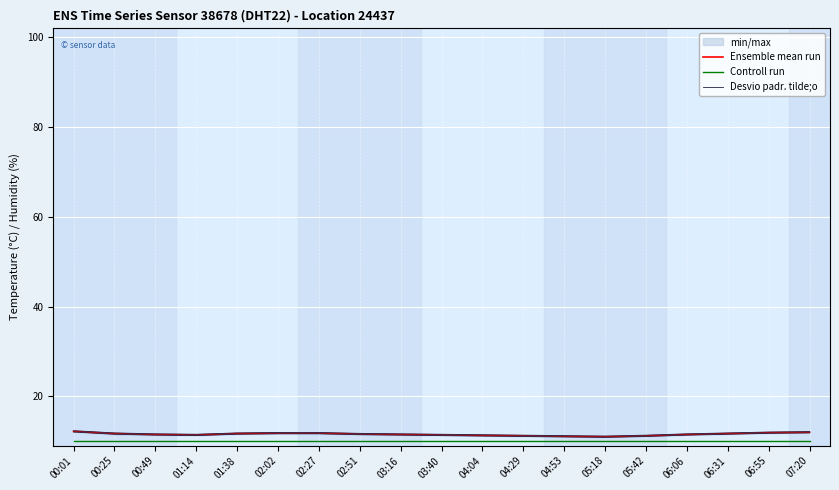

What is the label of the 7th point from the right?

04:53